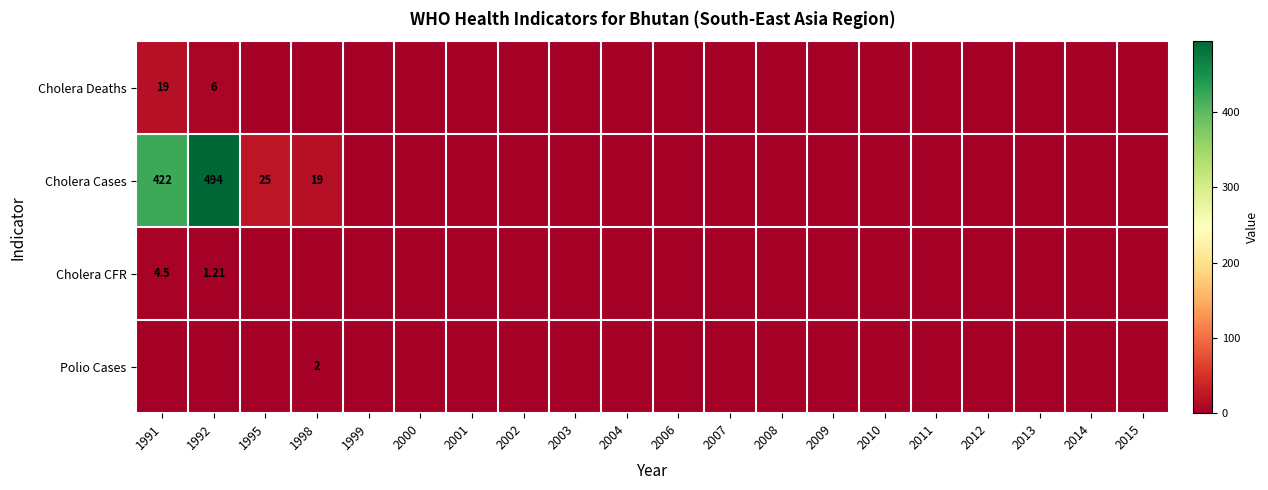

Which series has the widest spread of values?

Cholera Cases